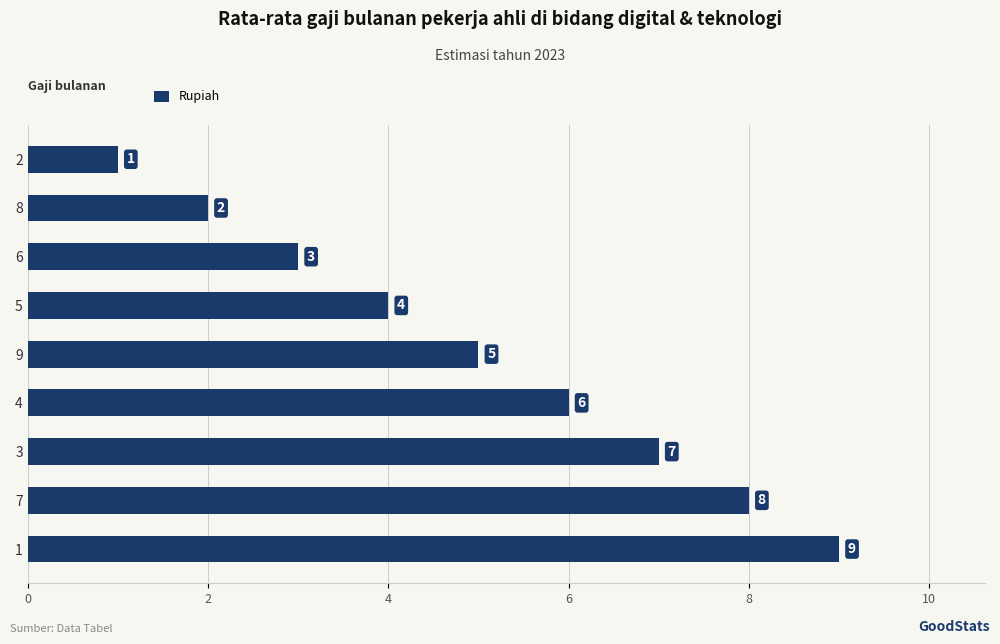

Count the values in the range 3 to 7.

5